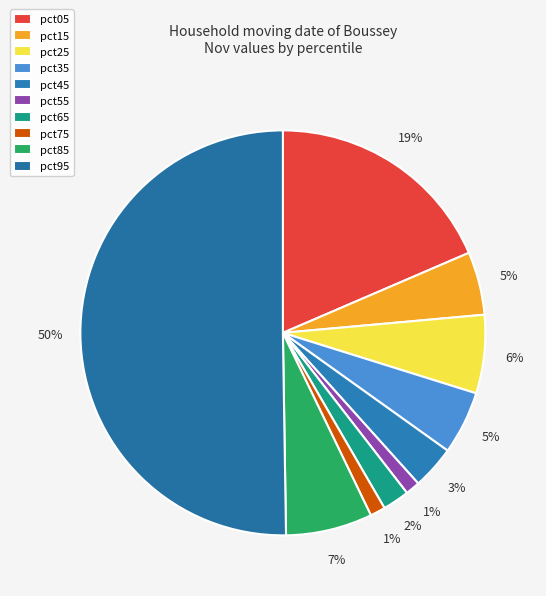

Count the number of slices in the pie.

10